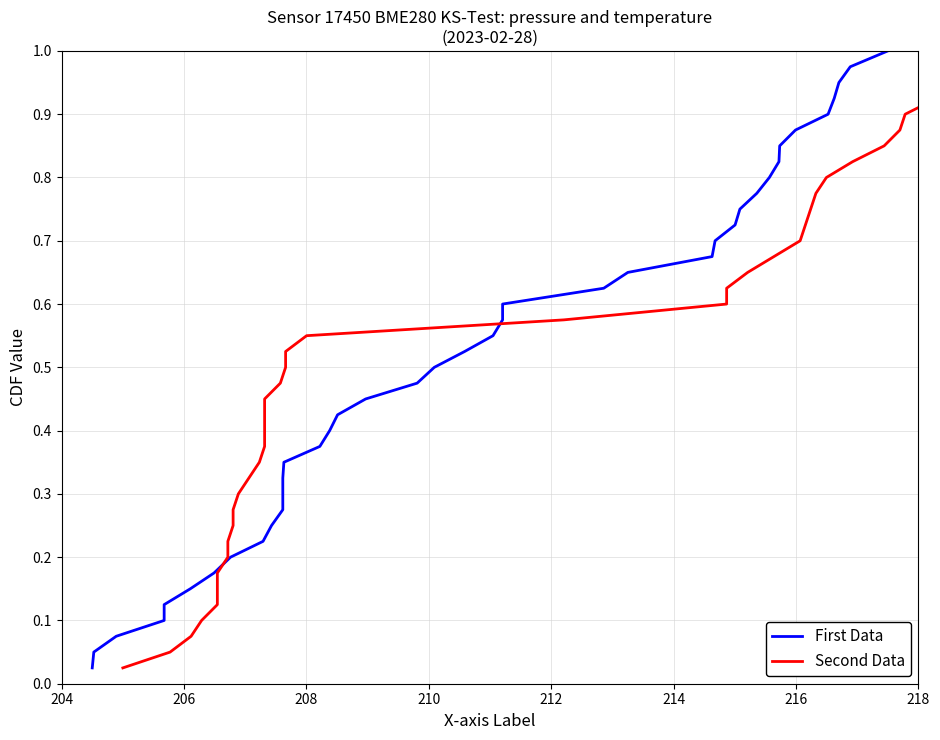

Which series has the largest total across all categories?

First Data